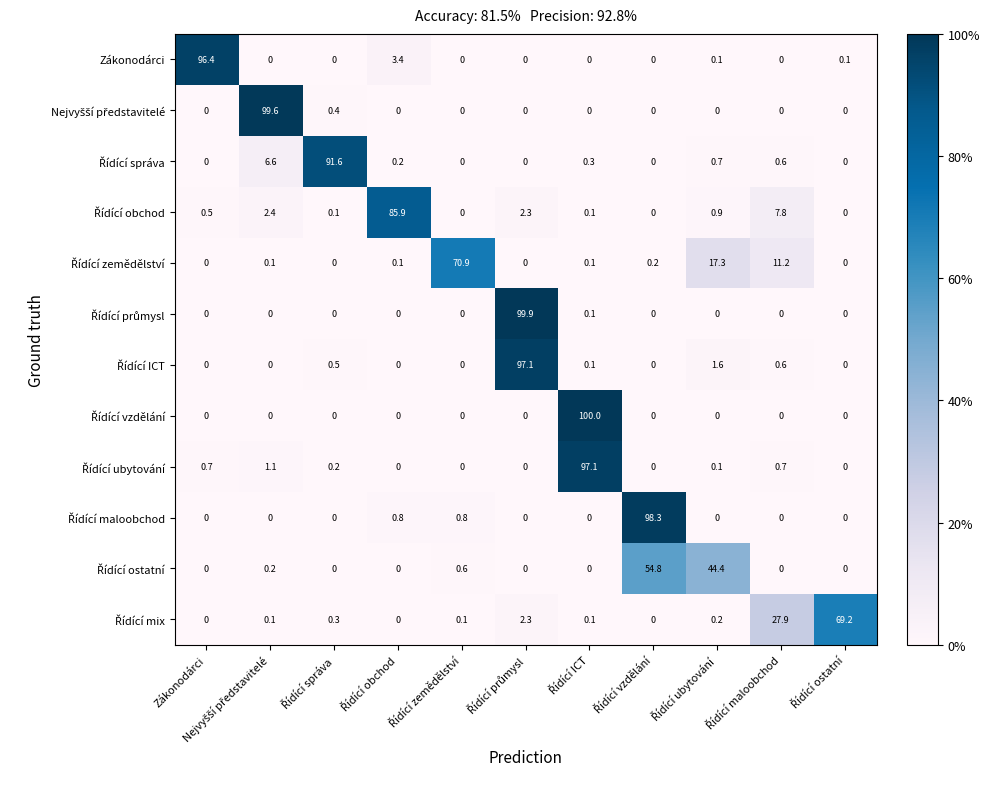

At how many categories does at least one series exceed 33?

10